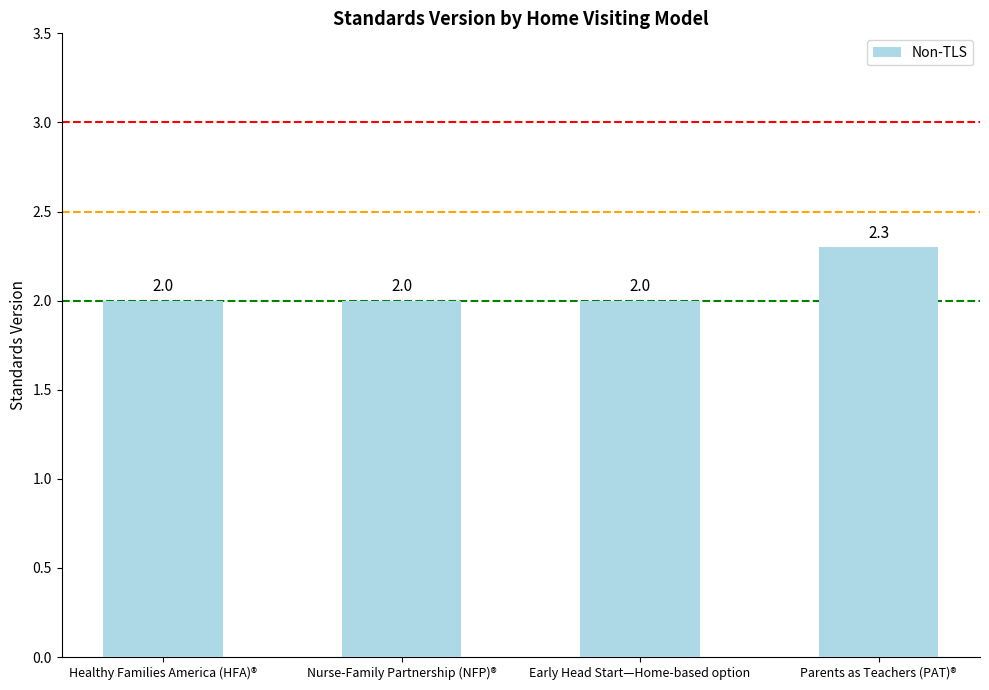

How many values exceed 2?

1